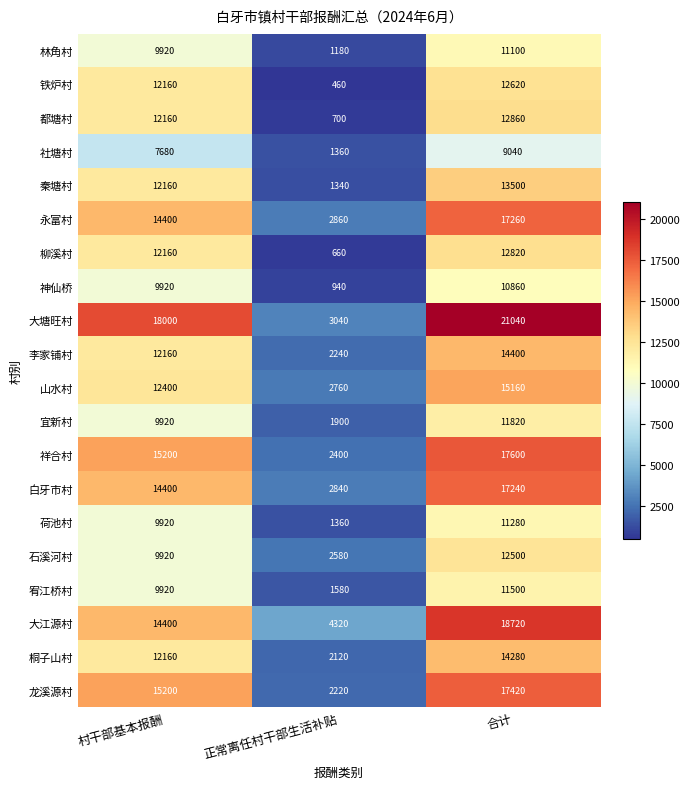

Is it true that 宥江桥村 equals 1095 at 正常离任村干部生活补贴?

False